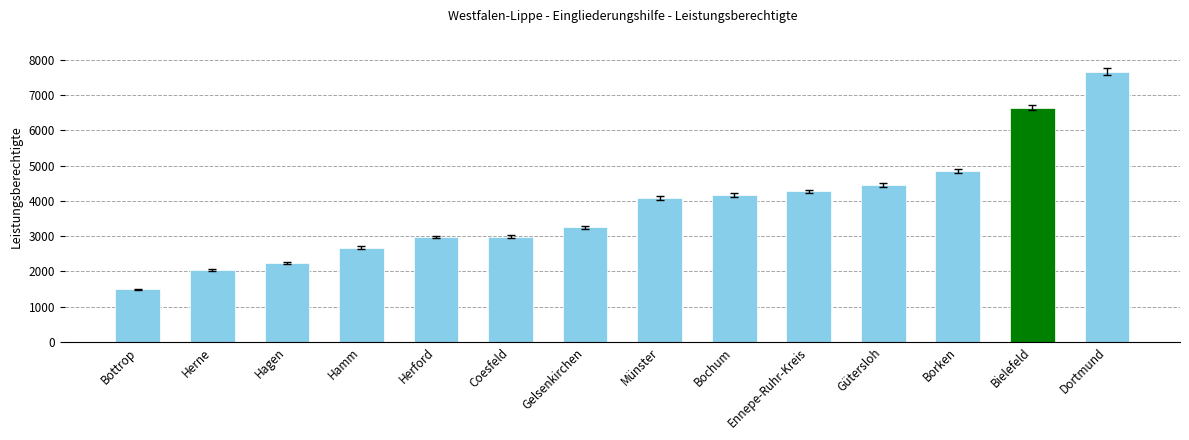

How many distinct data groups are displayed?

1